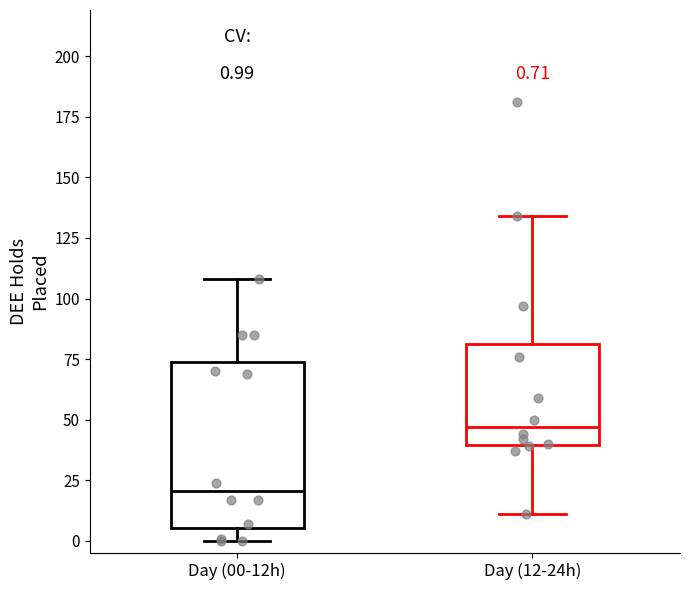

Comparing the boxes themselves (not the whiskers), which one is the tallest?

Day (00-12h)